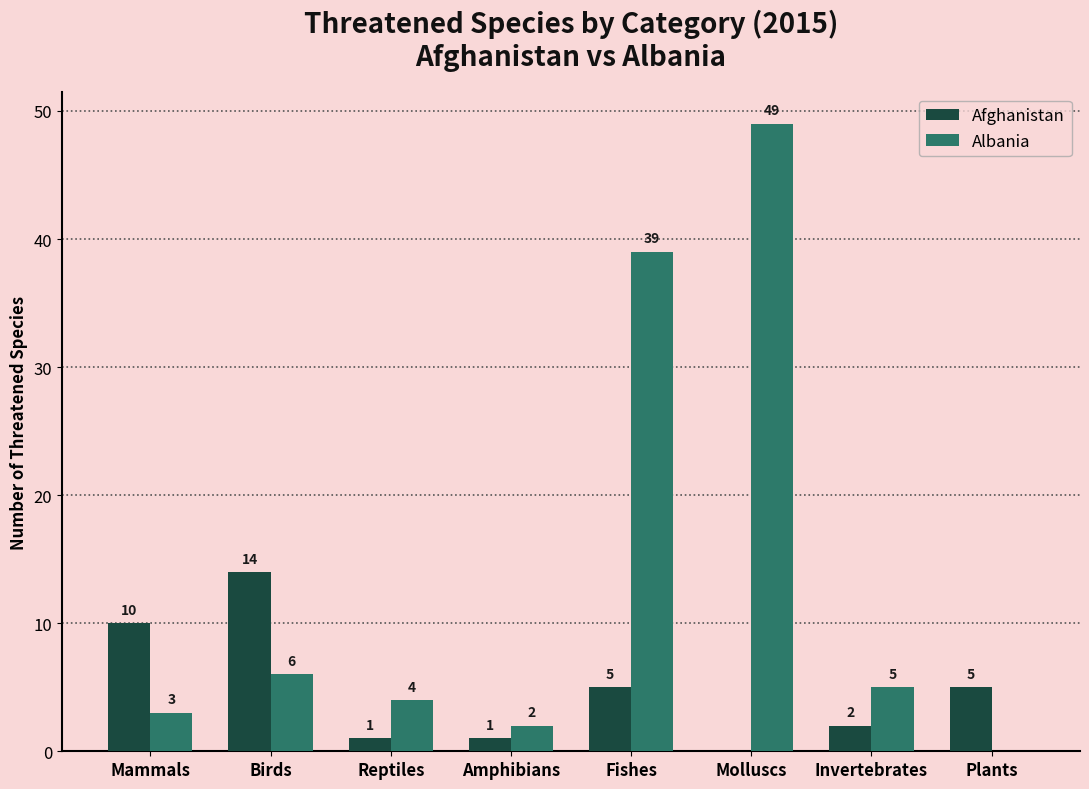

The value of Albania at Invertebrates is 5. True or false?

True